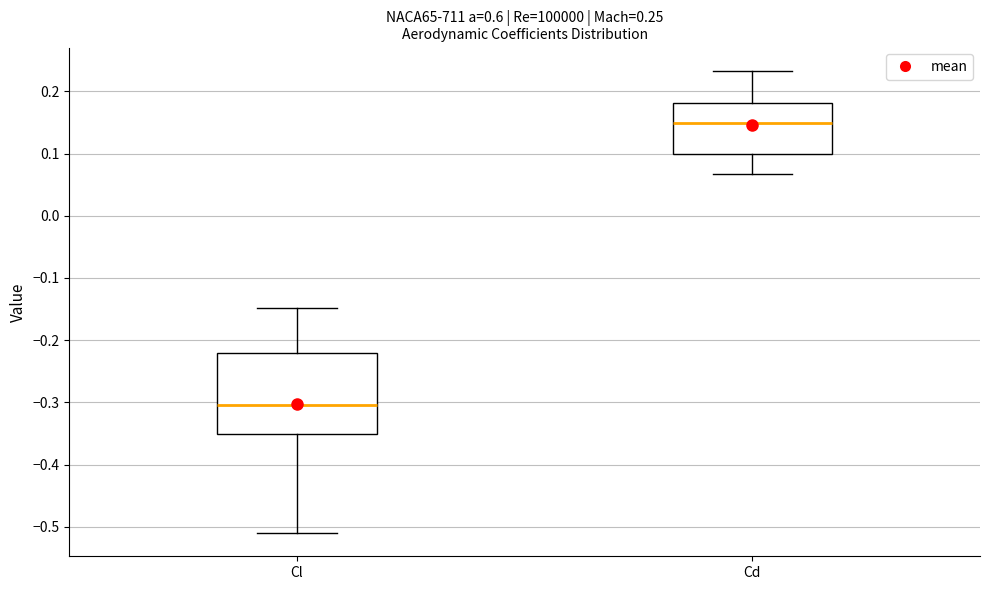

Which box is the tallest, from its lower edge to its upper edge?

Cl